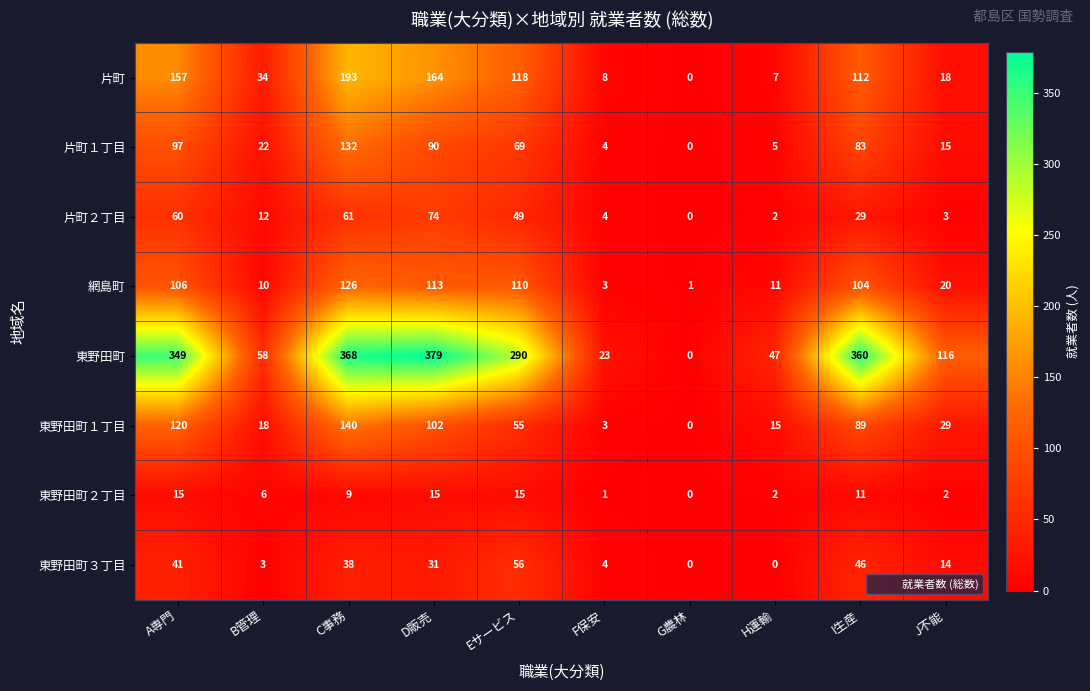

What is the difference between the 東野田町２丁目 values at J不能 and D販売?

13